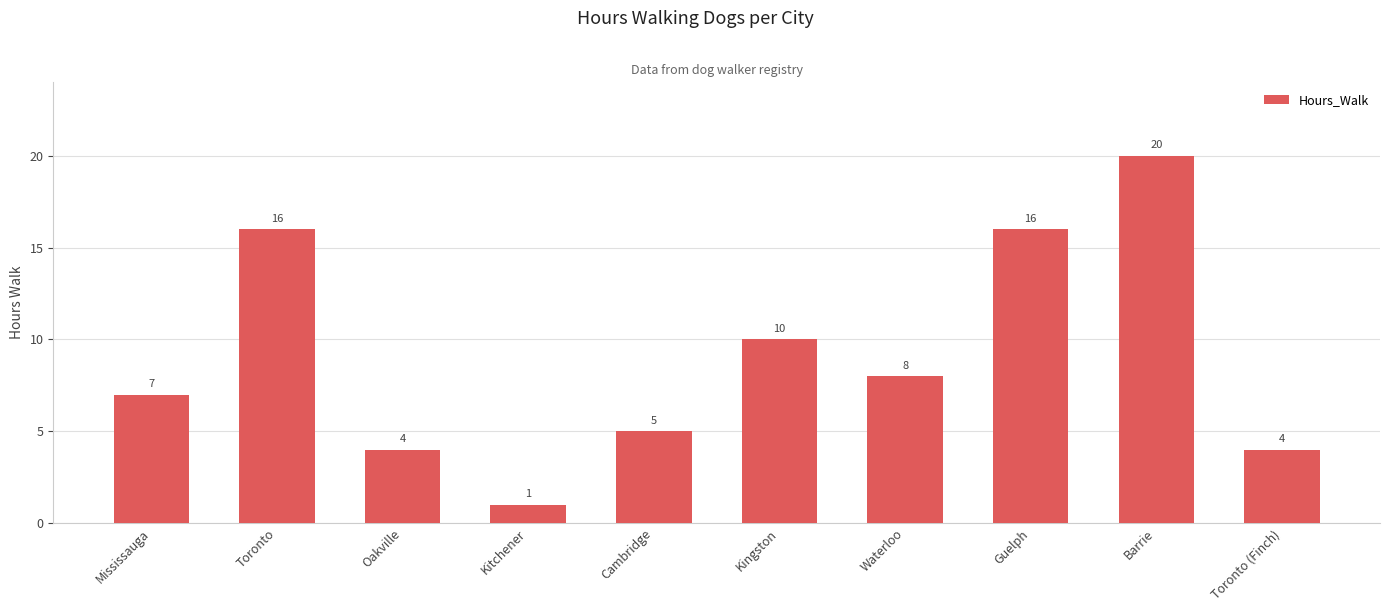

How many bars are there in total?

10